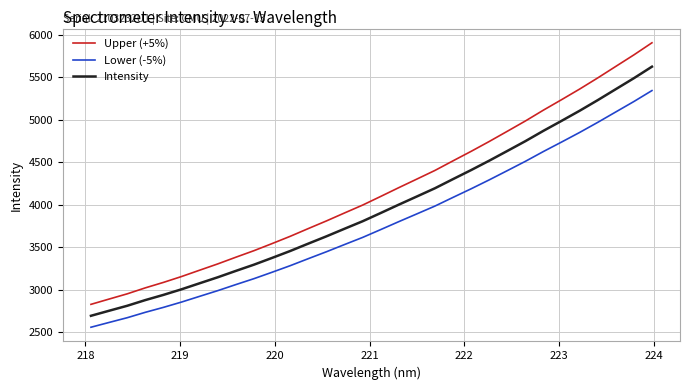

Count the number of data series in this chart.

3